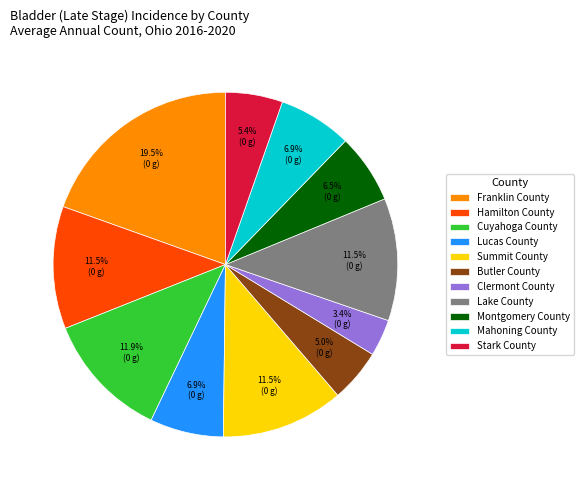

Does any single category account for the majority?

No